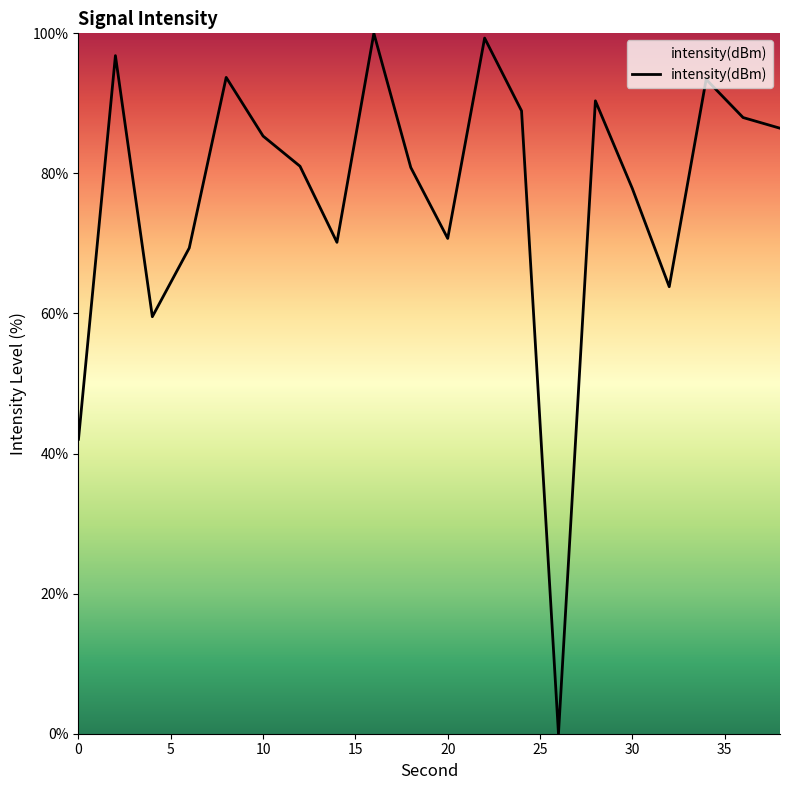

Count the number of categories in the chart.

20